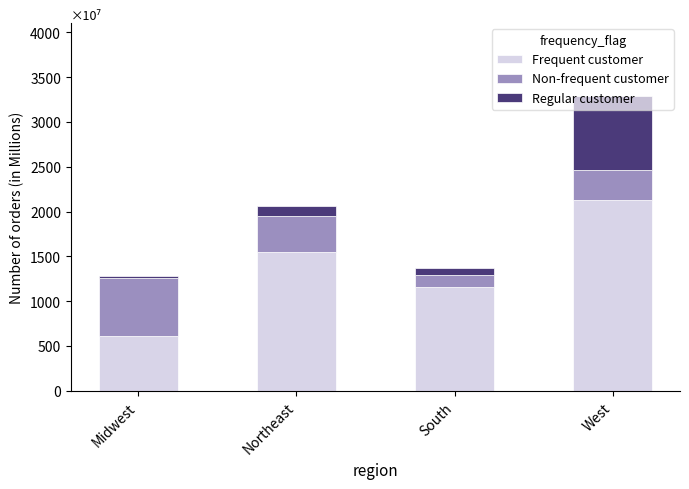

At which category is the sum across all series the highest?

West